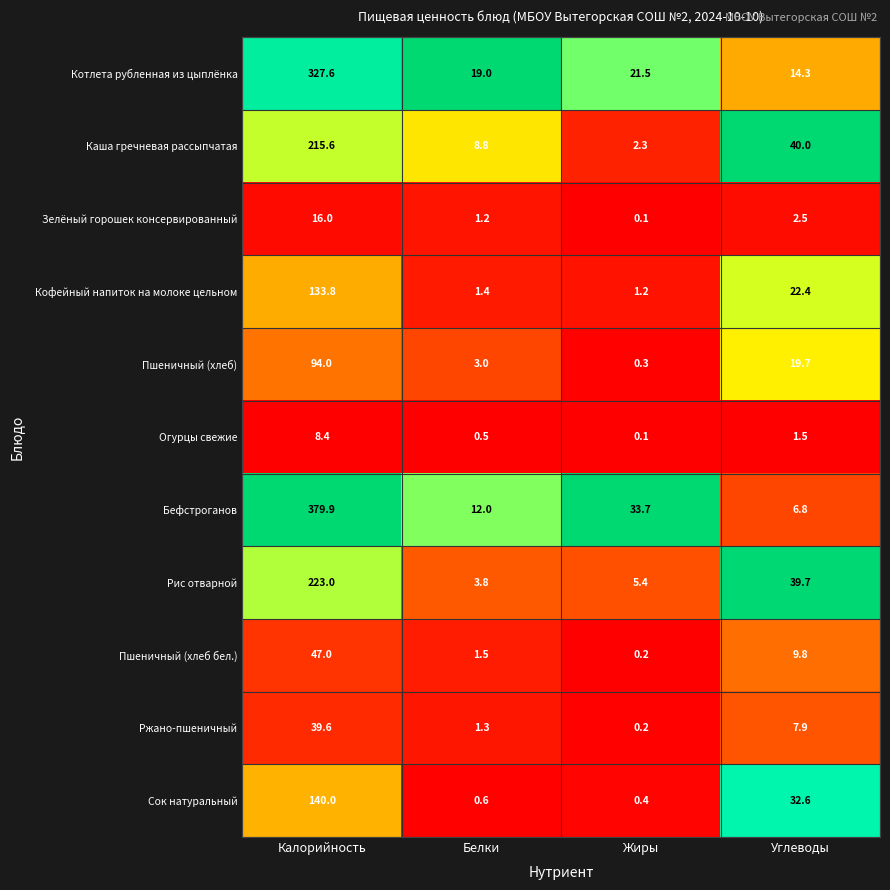

List the labels in order of Бефстроганов value, largest first.

Калорийность, Жиры, Белки, Углеводы